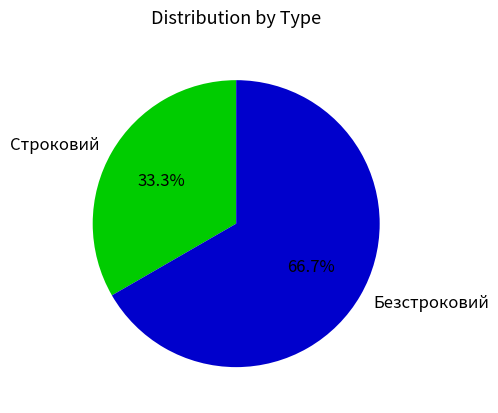

What is the ratio of the value at Строковий to the value at Безстроковий?

0.5